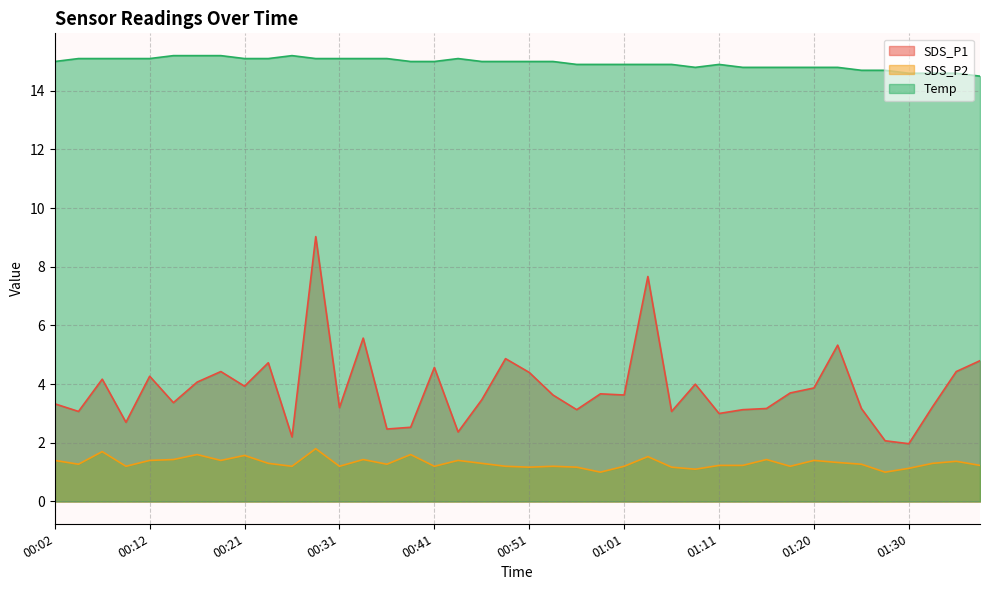

How many series are shown in this chart?

3